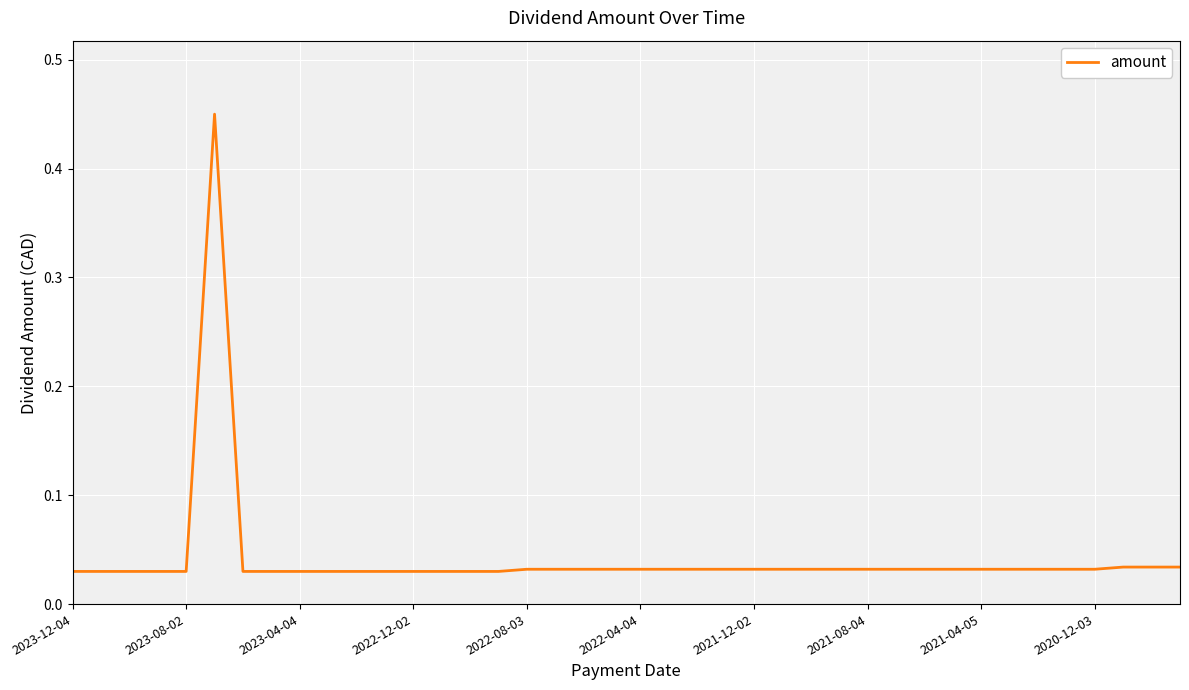

What is the difference between the maximum and minimum values?

0.4